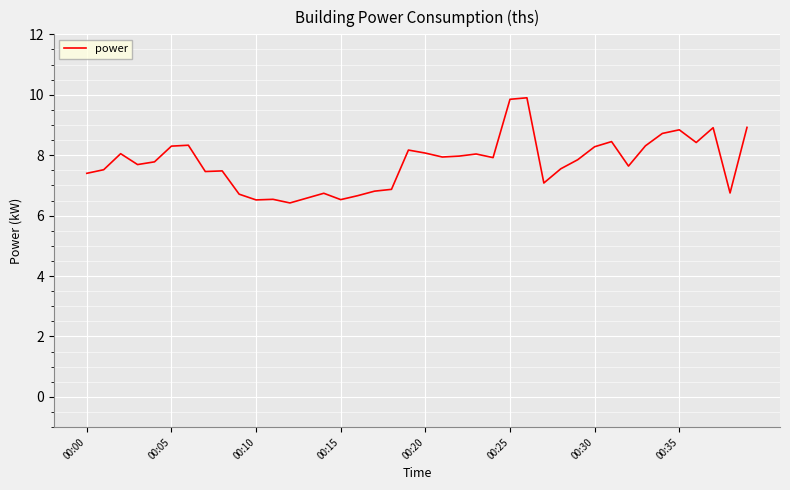

What is the difference between the maximum and minimum values?

3.5